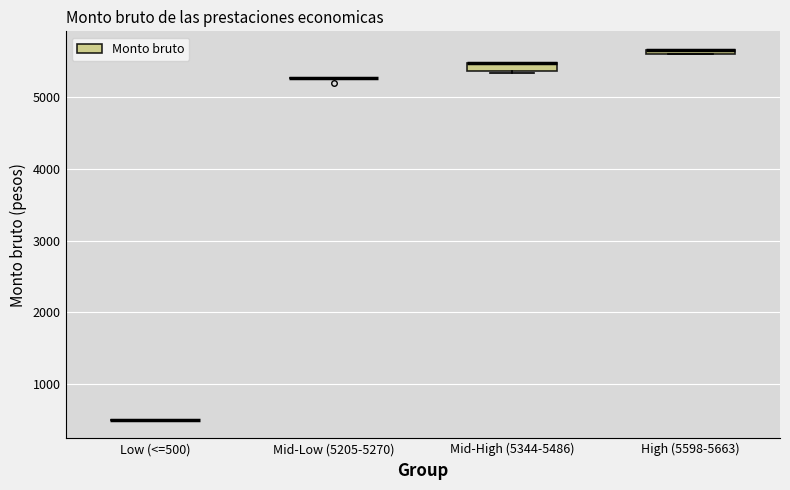

Where is the lower edge of the box for Mid-High (5344-5486) on the y-axis? The values are not printed on the chart, so give them approximately, as read against the axis.

5400